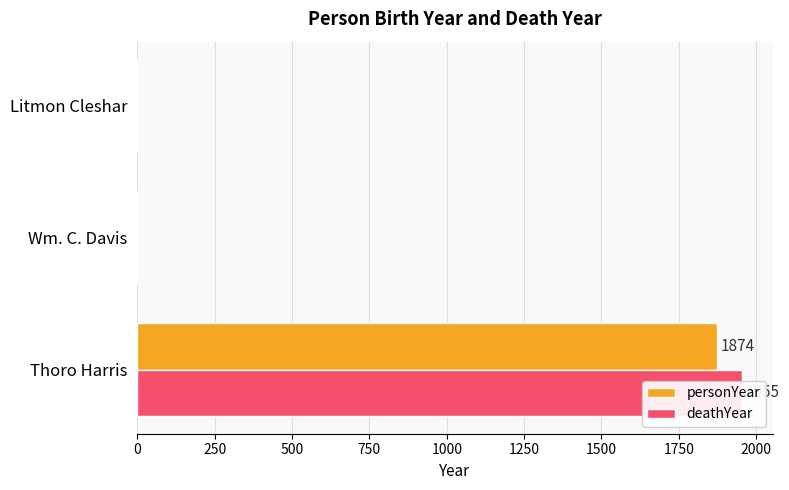

Are the bars grouped side by side (vs. stacked)?

Yes